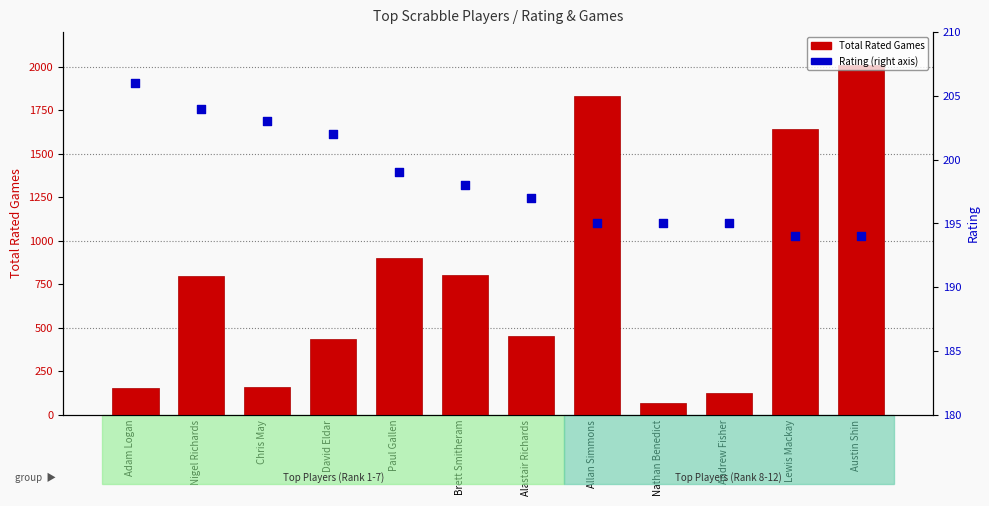

Which series has the largest total across all categories?

Total Rated Games